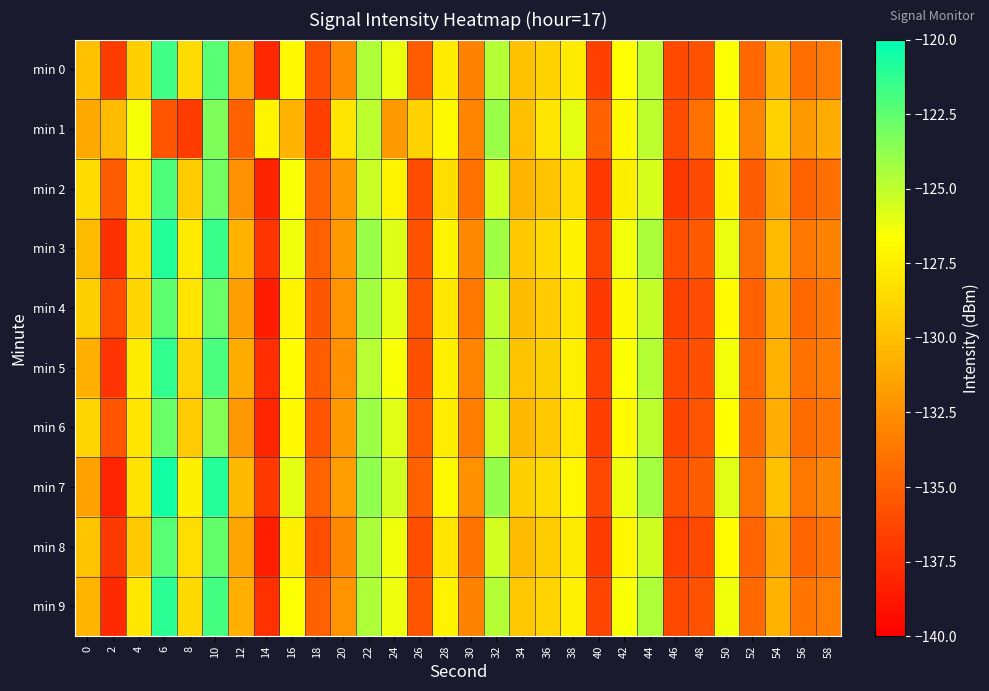

How many data points does each series have?

30